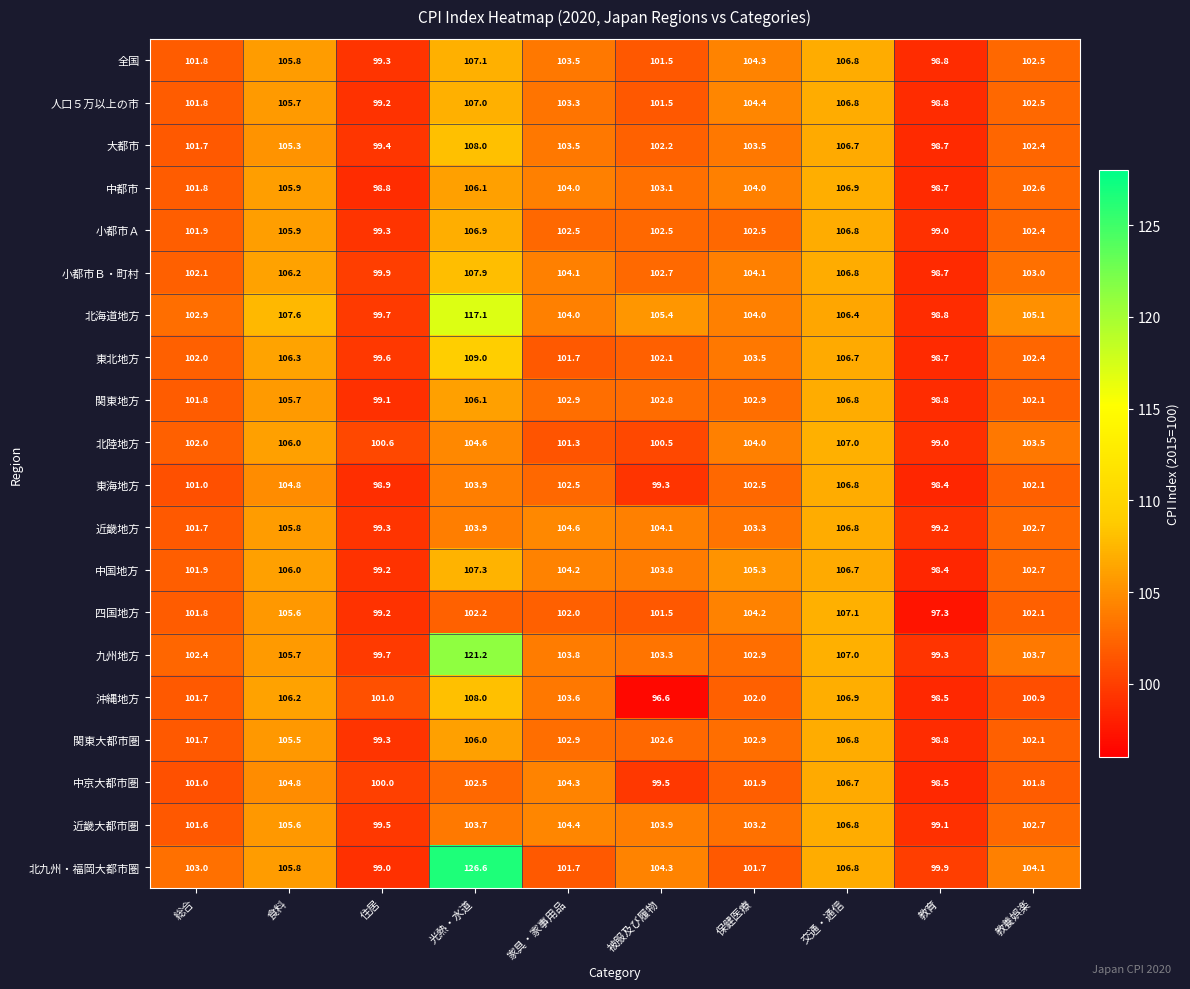

What is the difference between the highest and lowest values at 保健医療?

3.6